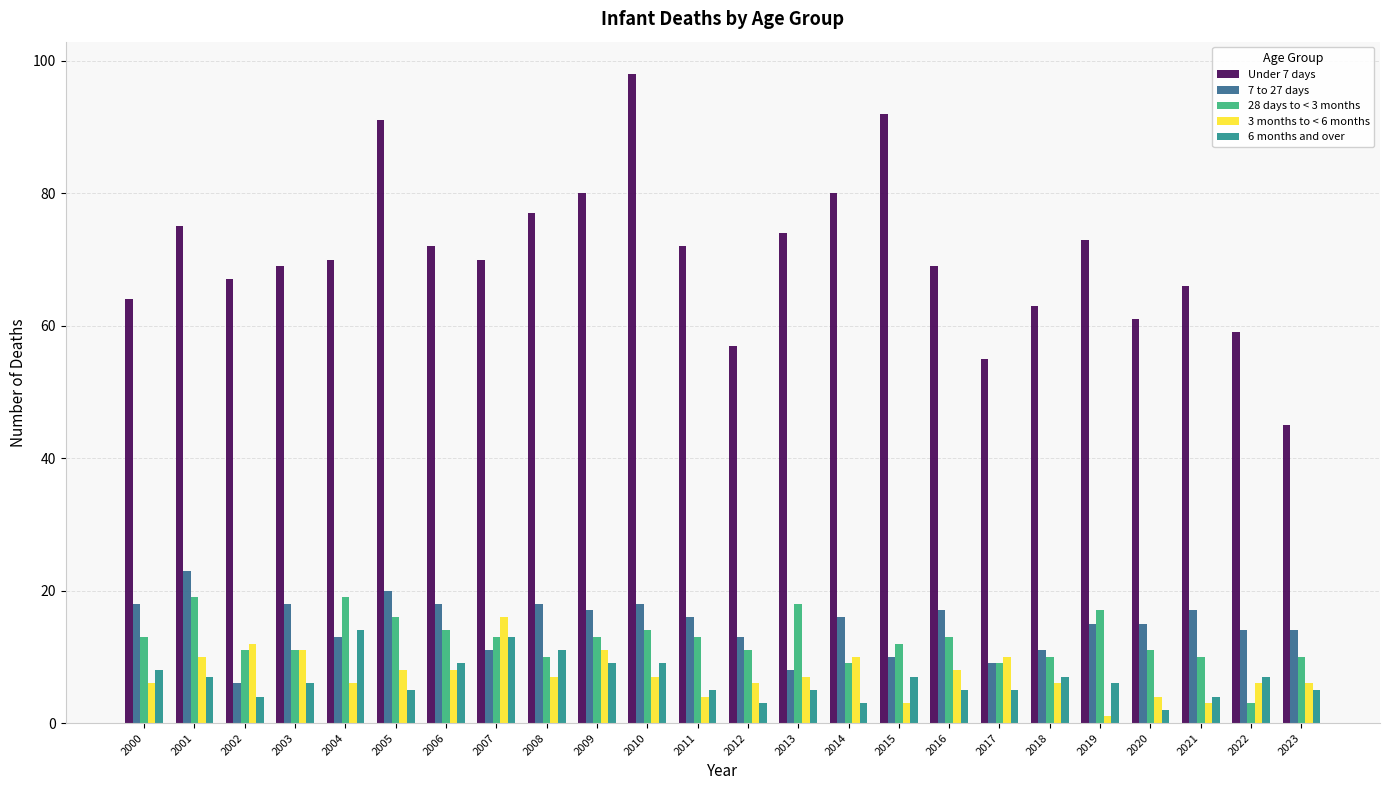

Reading left to right, list all the values displayed in this chart.

Under 7 days: 2000=64	2001=75	2002=67	2003=69	2004=70	2005=91	2006=72	2007=70	2008=77	2009=80	2010=98	2011=72	2012=57	2013=74	2014=80	2015=92	2016=69	2017=55	2018=63	2019=73	2020=61	2021=66	2022=59	2023=45
7 to 27 days: 2000=18	2001=23	2002=6	2003=18	2004=13	2005=20	2006=18	2007=11	2008=18	2009=17	2010=18	2011=16	2012=13	2013=8	2014=16	2015=10	2016=17	2017=9	2018=11	2019=15	2020=15	2021=17	2022=14	2023=14
28 days to < 3 months: 2000=13	2001=19	2002=11	2003=11	2004=19	2005=16	2006=14	2007=13	2008=10	2009=13	2010=14	2011=13	2012=11	2013=18	2014=9	2015=12	2016=13	2017=9	2018=10	2019=17	2020=11	2021=10	2022=3	2023=10
3 months to < 6 months: 2000=6	2001=10	2002=12	2003=11	2004=6	2005=8	2006=8	2007=16	2008=7	2009=11	2010=7	2011=4	2012=6	2013=7	2014=10	2015=3	2016=8	2017=10	2018=6	2019=1	2020=4	2021=3	2022=6	2023=6
6 months and over: 2000=8	2001=7	2002=4	2003=6	2004=14	2005=5	2006=9	2007=13	2008=11	2009=9	2010=9	2011=5	2012=3	2013=5	2014=3	2015=7	2016=5	2017=5	2018=7	2019=6	2020=2	2021=4	2022=7	2023=5